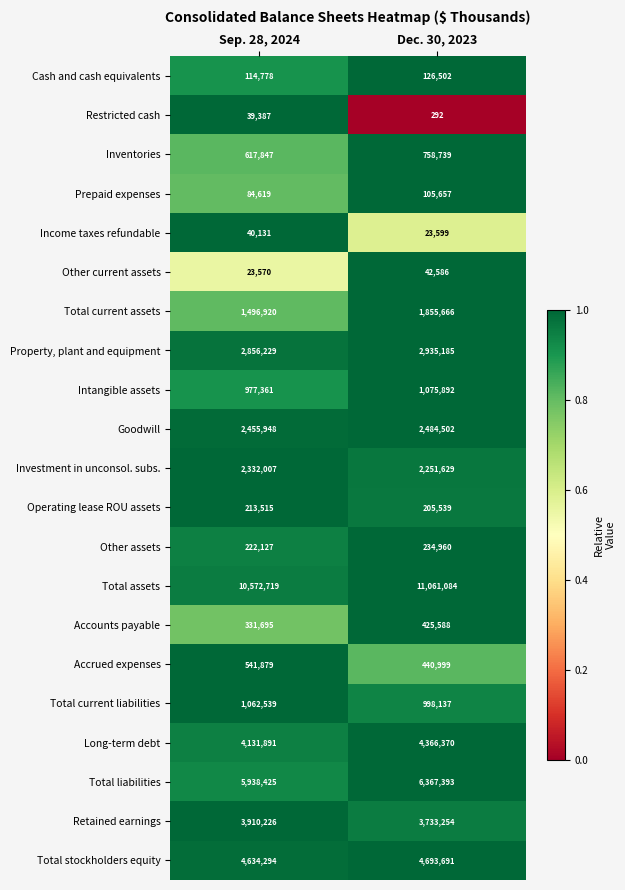

Is it true that Total stockholders equity equals 4634294 at Sep. 28, 2024?

True